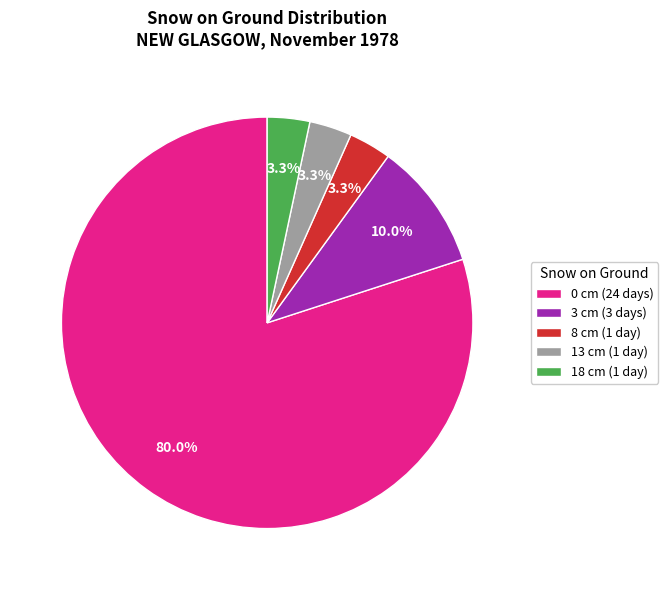

Which category has the biggest portion of the pie?

0 cm (24 days)